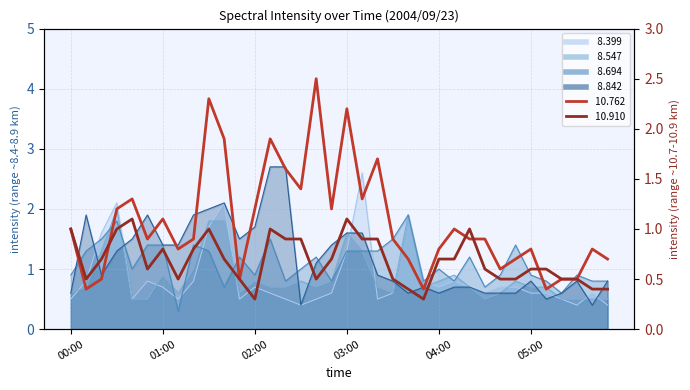

Read the  10.762 value at 01:40.

1.9